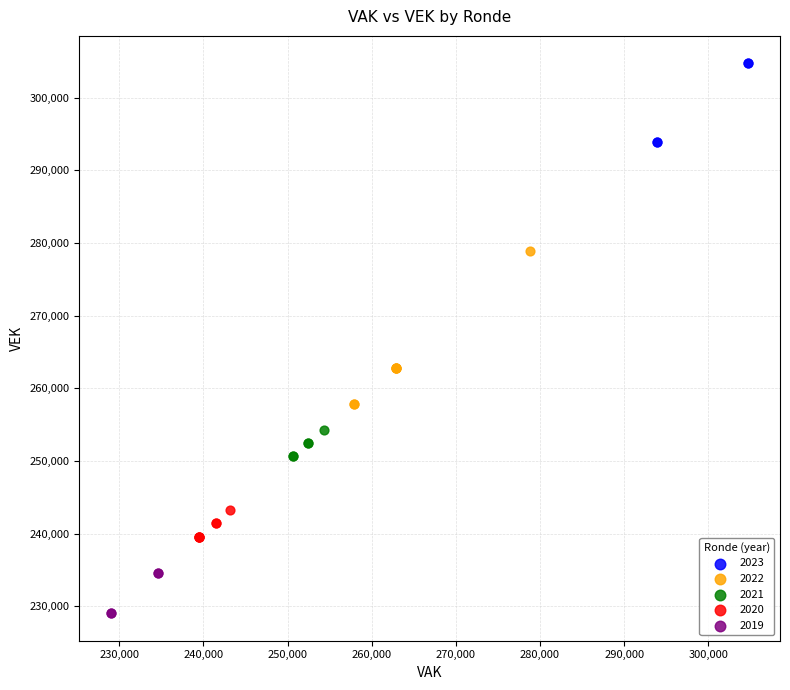

Which series reaches the minimum Y coordinate?

2019